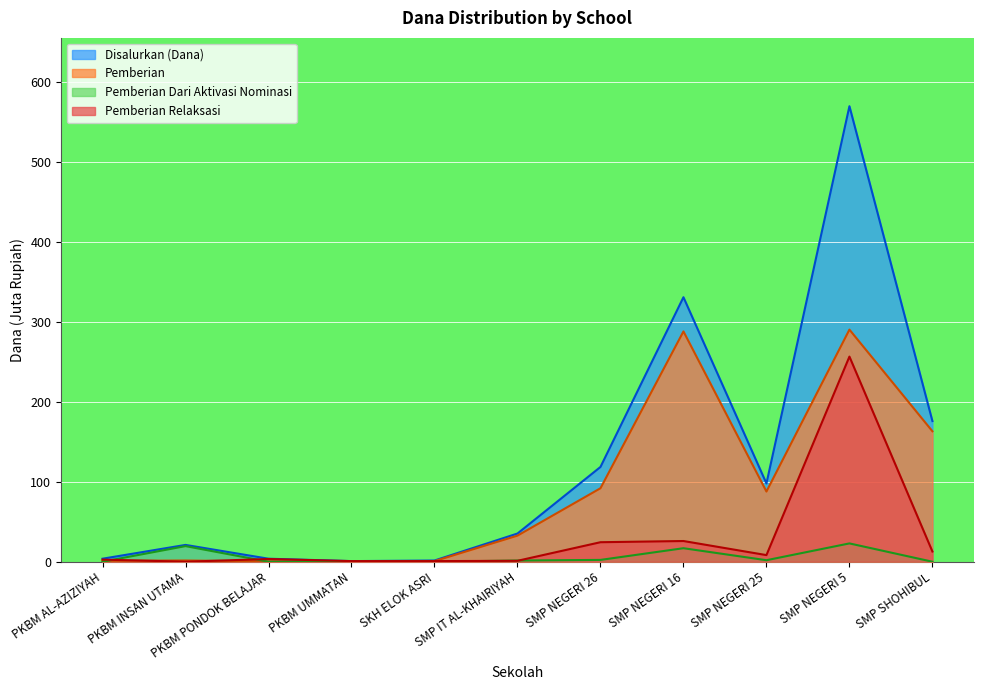

Which series changed the most between PKBM PONDOK BELAJAR and SKH ELOK ASRI?

Pemberian Relaksasi